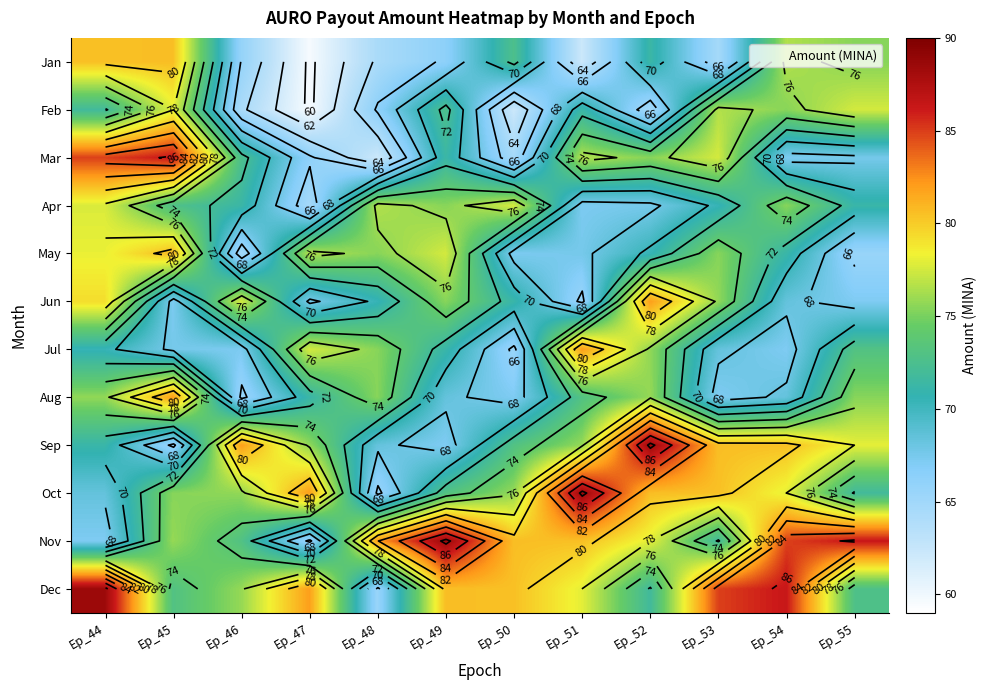

What is the spread (max minus min) of values at Ep_49?

22.2